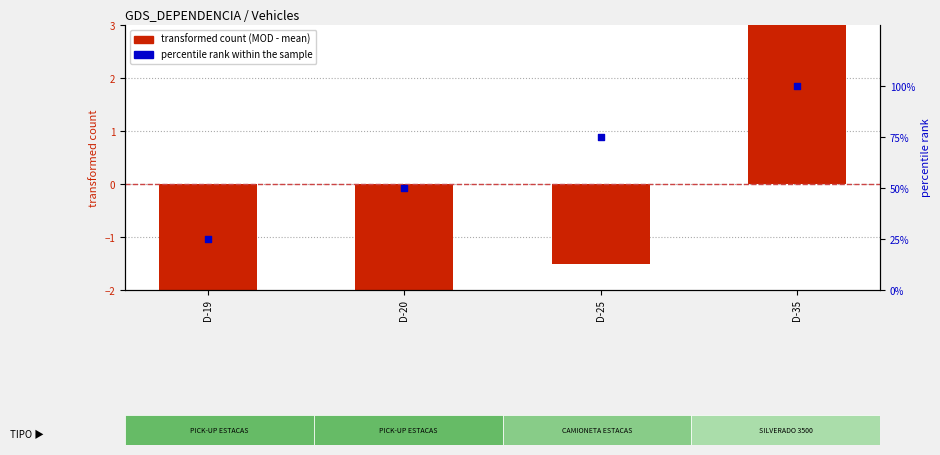

Is the value of transformed count (MOD - mean) at D-20 greater than the value of percentile rank within the sample at D-25?

No